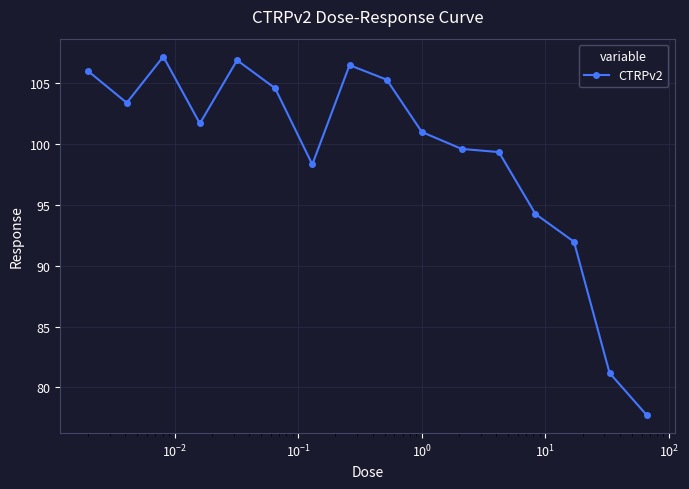

What is the greatest value displayed?

107.2